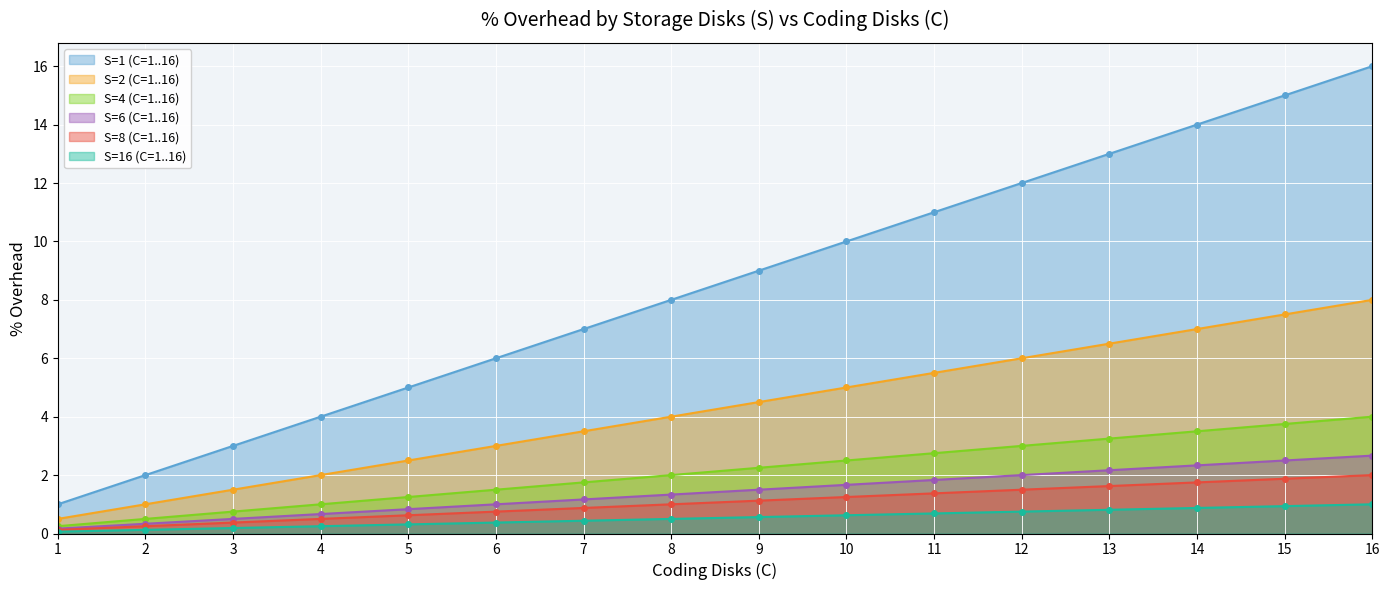

The value of S=2 (C=1..16) at 14 is 12.1. True or false?

False